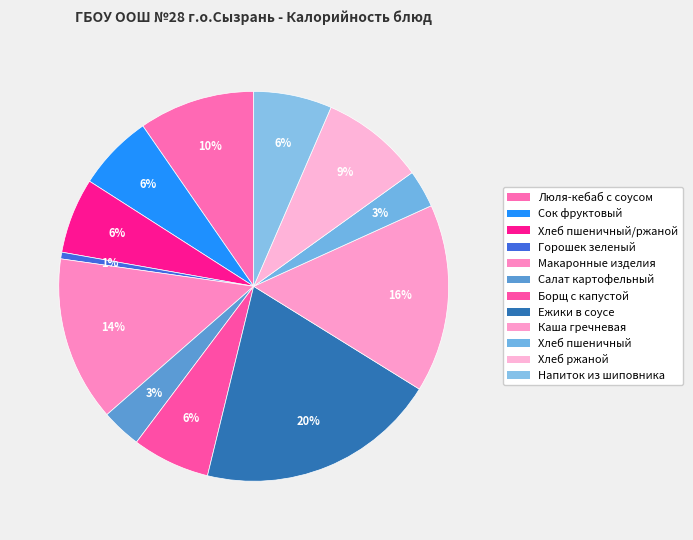

How many segments does this pie chart have?

12